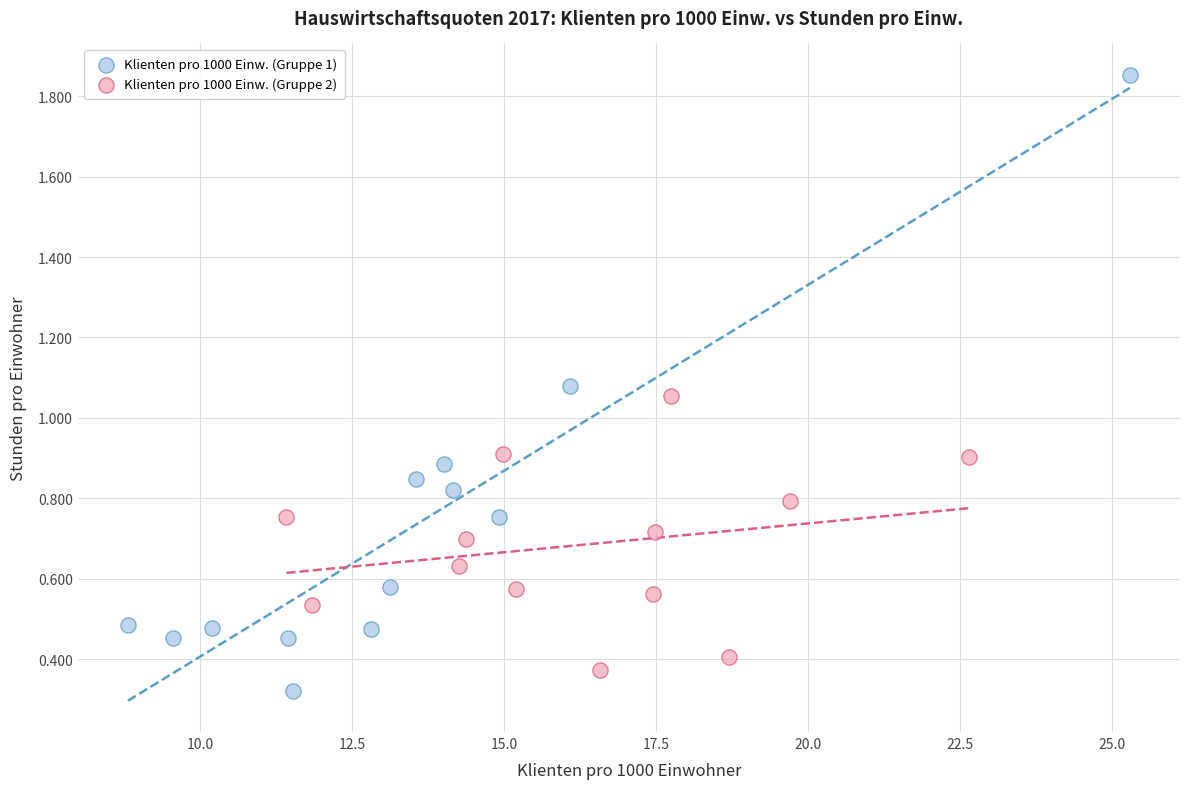

Which series reaches the maximum Y coordinate?

Klienten pro 1000 Einw. (Gruppe 1)